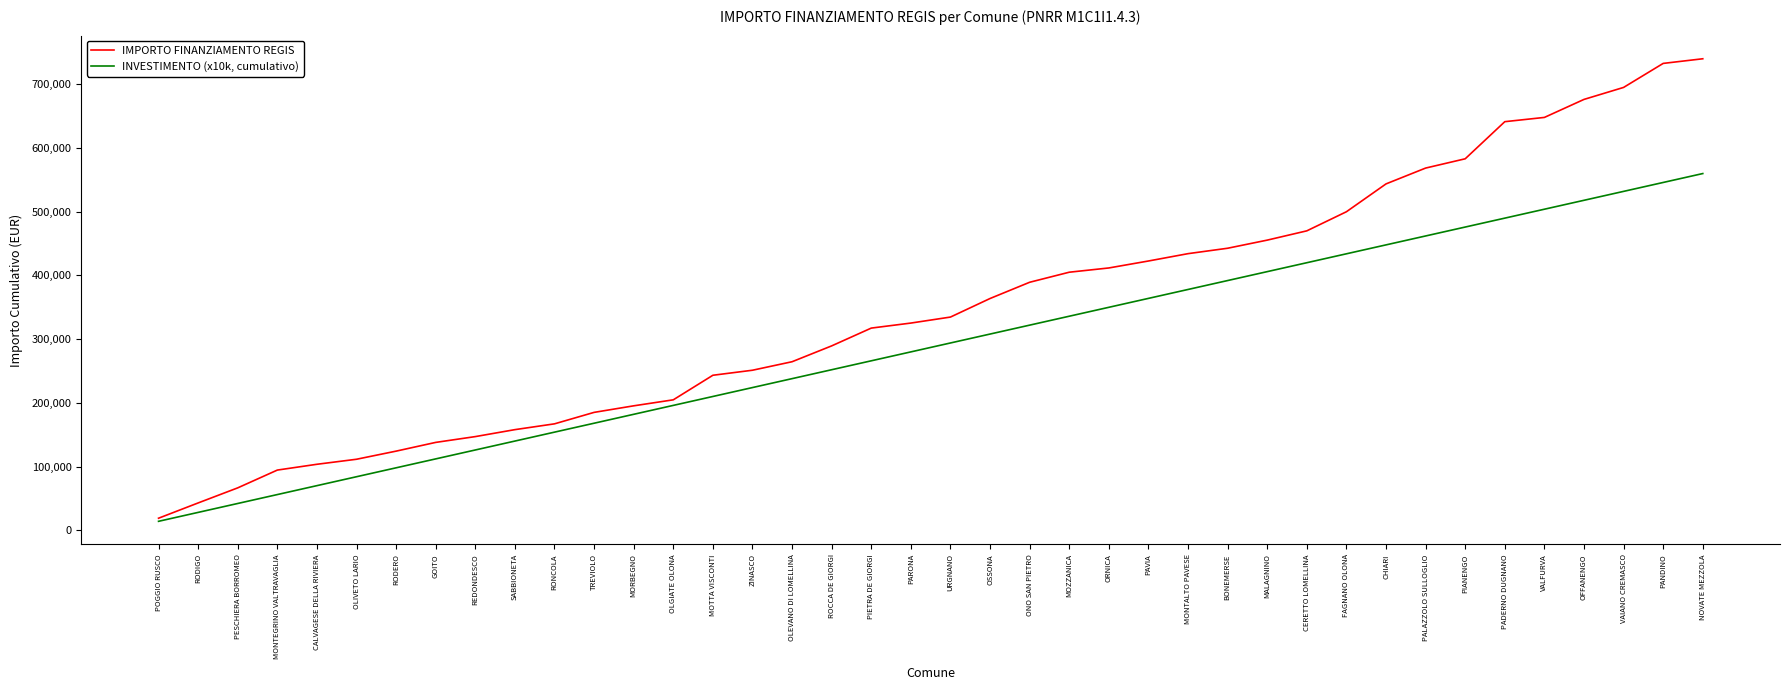

Is the value of IMPORTO FINANZIAMENTO REGIS at MOTTA VISCONTI greater than the value of INVESTIMENTO (x10k, cumulativo) at OLIVETO LARIO?

Yes